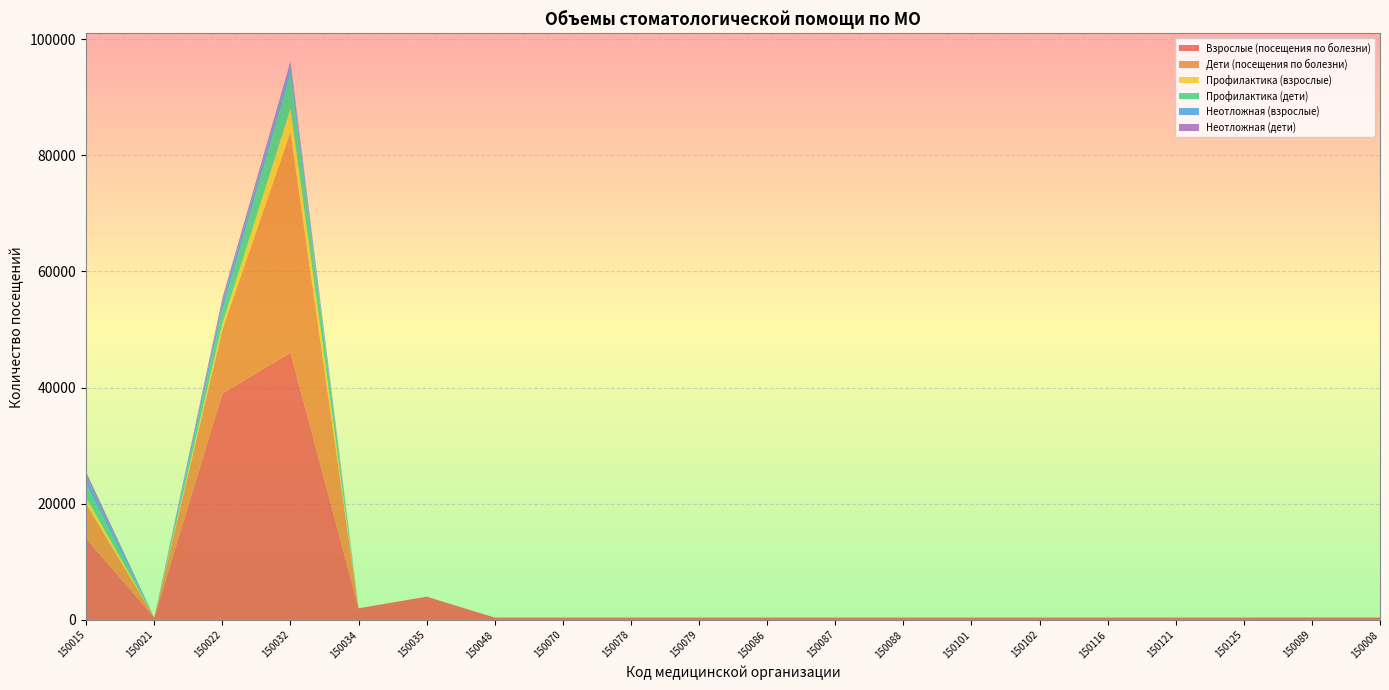

Reading right to left, what are all the values shown in this chart?

Взрослые (посещения по болезни): 150008=400	150089=400	150125=400	150121=400	150116=400	150102=400	150101=400	150088=400	150087=400	150086=400	150079=400	150078=400	150070=400	150048=400	150035=4000	150034=2000	150032=46000	150022=39000	150021=400	150015=14000
Дети (посещения по болезни): 150008=30	150089=30	150125=0	150121=0	150116=0	150102=0	150101=0	150088=0	150087=0	150086=0	150079=0	150078=0	150070=0	150048=0	150035=0	150034=0	150032=38000	150022=11000	150021=0	150015=6000
Профилактика (взрослые): 150008=0	150089=0	150125=0	150121=0	150116=0	150102=0	150101=0	150088=0	150087=0	150086=0	150079=0	150078=0	150070=0	150048=0	150035=0	150034=0	150032=4000	150022=1000	150021=0	150015=1000
Профилактика (дети): 150008=0	150089=0	150125=0	150121=0	150116=0	150102=0	150101=0	150088=0	150087=0	150086=0	150079=0	150078=0	150070=0	150048=0	150035=0	150034=0	150032=6000	150022=2256	150021=0	150015=2256
Неотложная (взрослые): 150008=0	150089=0	150125=0	150121=0	150116=0	150102=0	150101=0	150088=0	150087=0	150086=0	150079=0	150078=0	150070=0	150048=0	150035=0	150034=0	150032=1467	150022=1467	150021=0	150015=1466
Неотложная (дети): 150008=0	150089=0	150125=0	150121=0	150116=0	150102=0	150101=0	150088=0	150087=0	150086=0	150079=0	150078=0	150070=0	150048=0	150035=0	150034=0	150032=700	150022=700	150021=0	150015=700